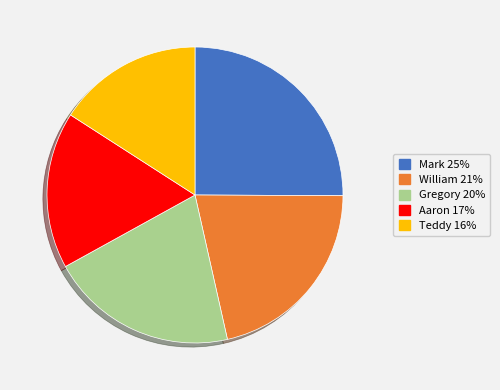

Does any single category account for the majority?

No